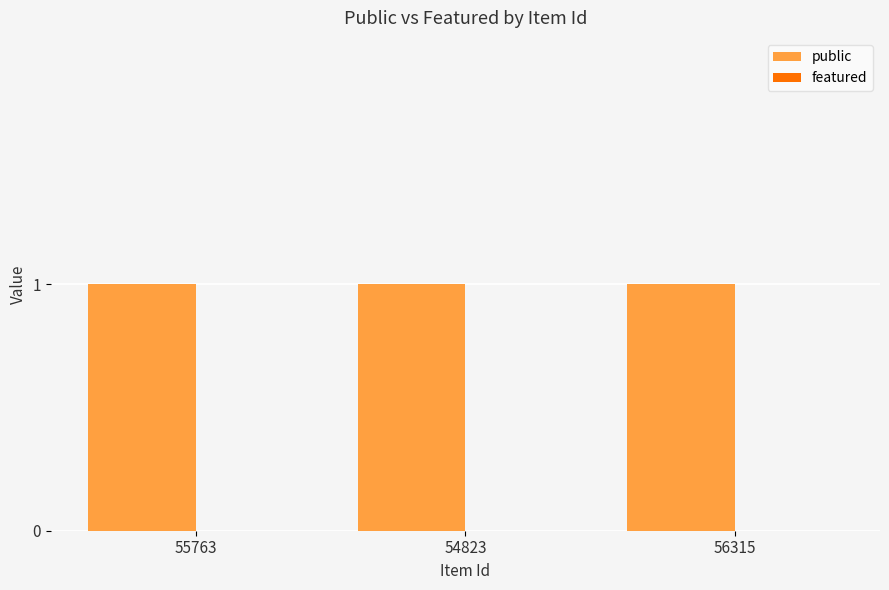

Is it true that public equals 2 at 54823?

False